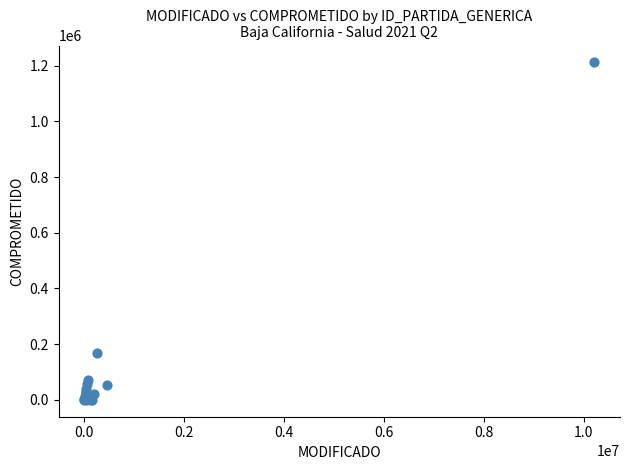

What Y value in the scatter plot is closest to 605809?

169993.9